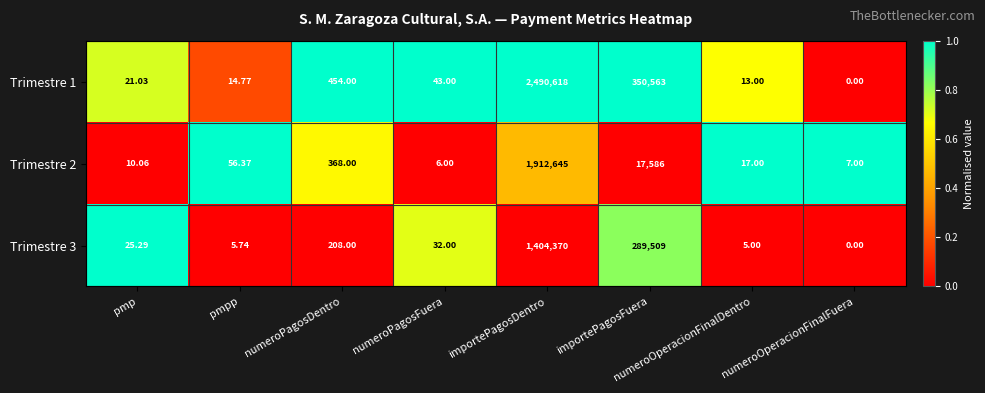

Where is Trimestre 1 nearest to the value 1245309?

importePagosFuera